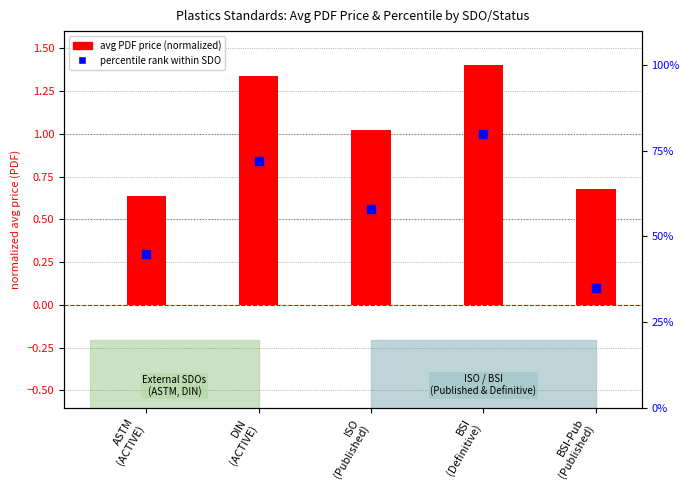

Is the value of avg PDF price (normalized) at BSI
(Definitive) greater than the value of percentile rank within SDO at BSI
(Definitive)?

No